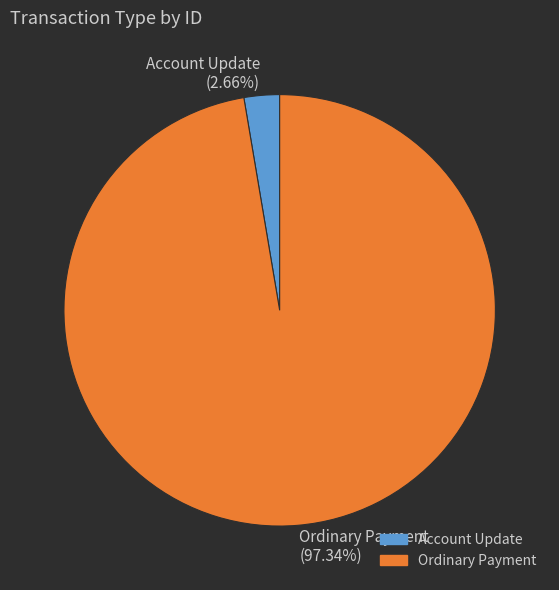

True or false: Ordinary Payment accounts for 83% of the total.

False